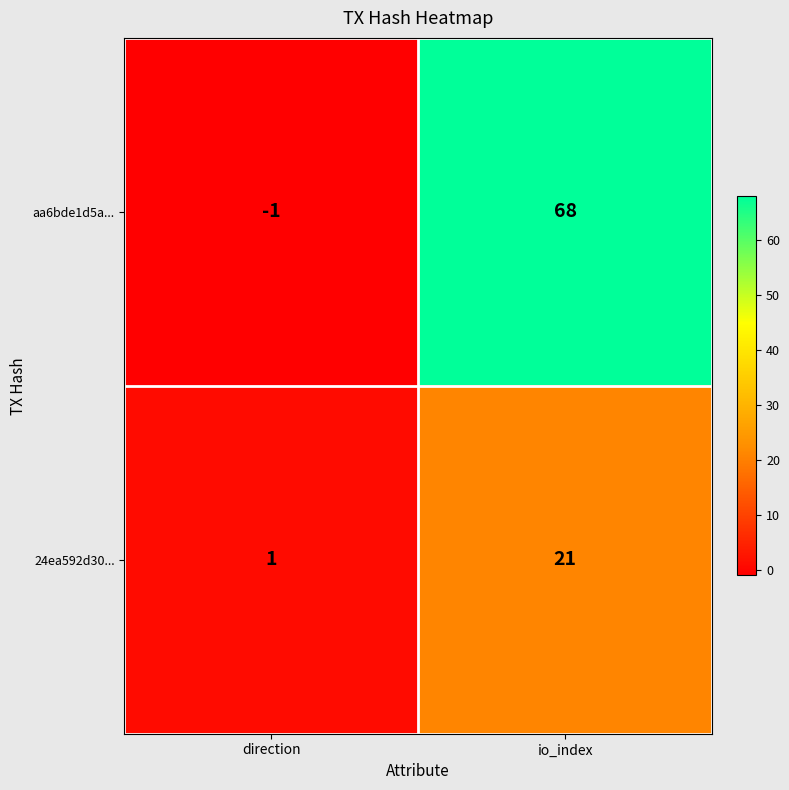

True or false: 24ea592d30... has a value of 1 at direction.

True